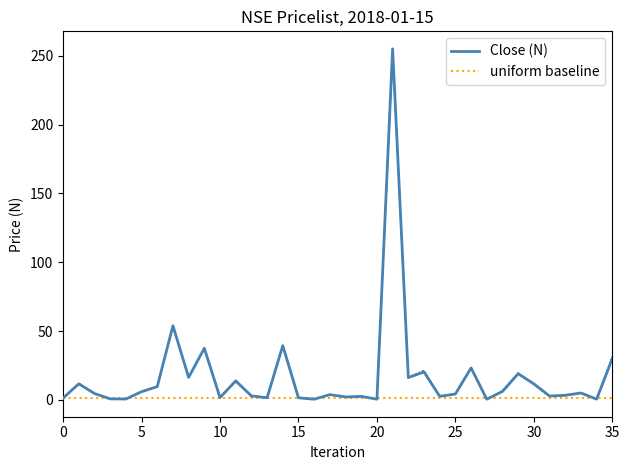

True or false: Close (N) and uniform baseline intersect in this chart.

True